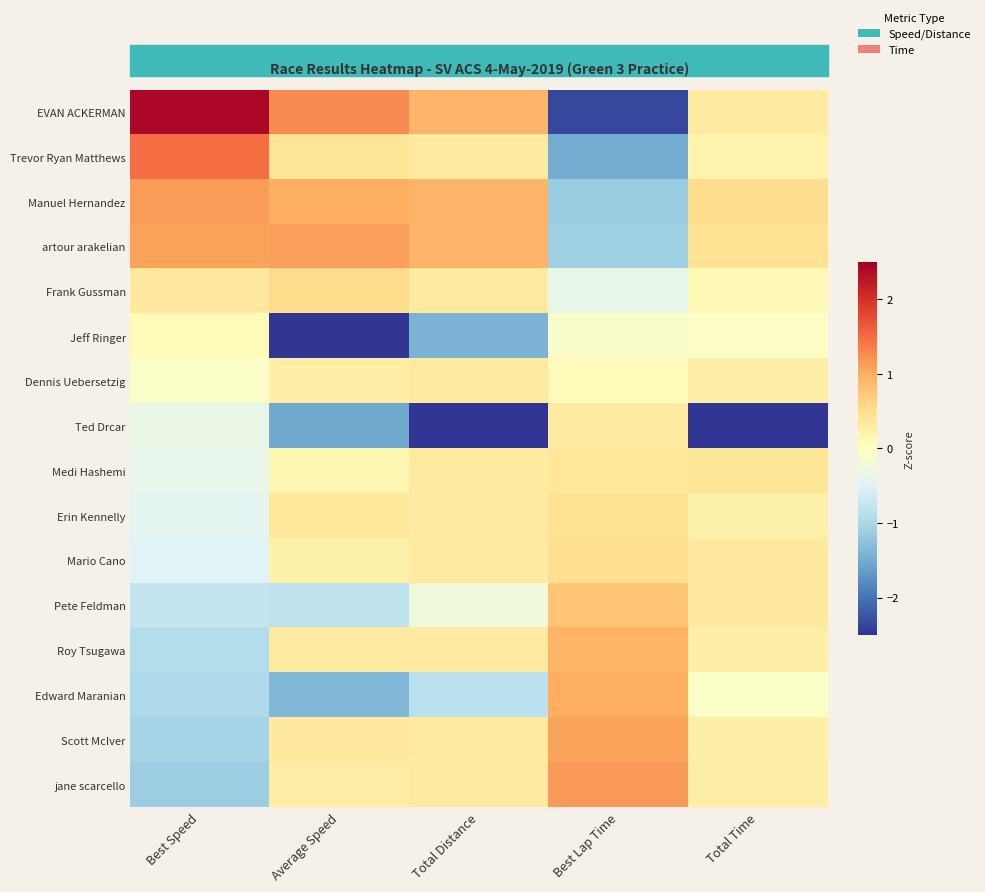

Which category has the highest value across all series?

Best Speed